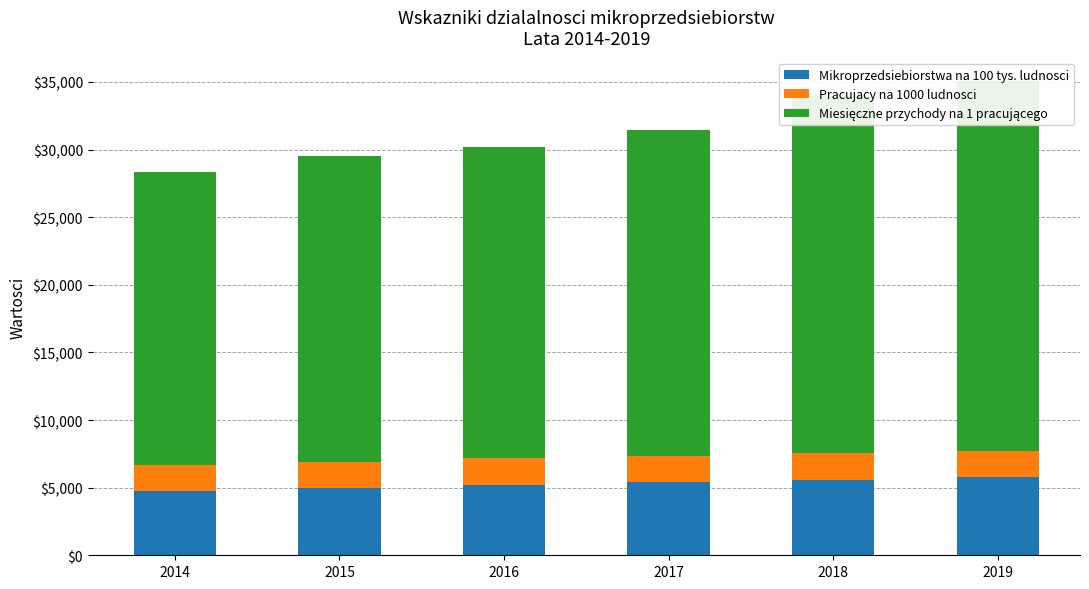

What are all the series names shown in the legend?

Mikroprzedsiebiorstwa na 100 tys. ludnosci, Pracujacy na 1000 ludnosci, Miesięczne przychody na 1 pracującego